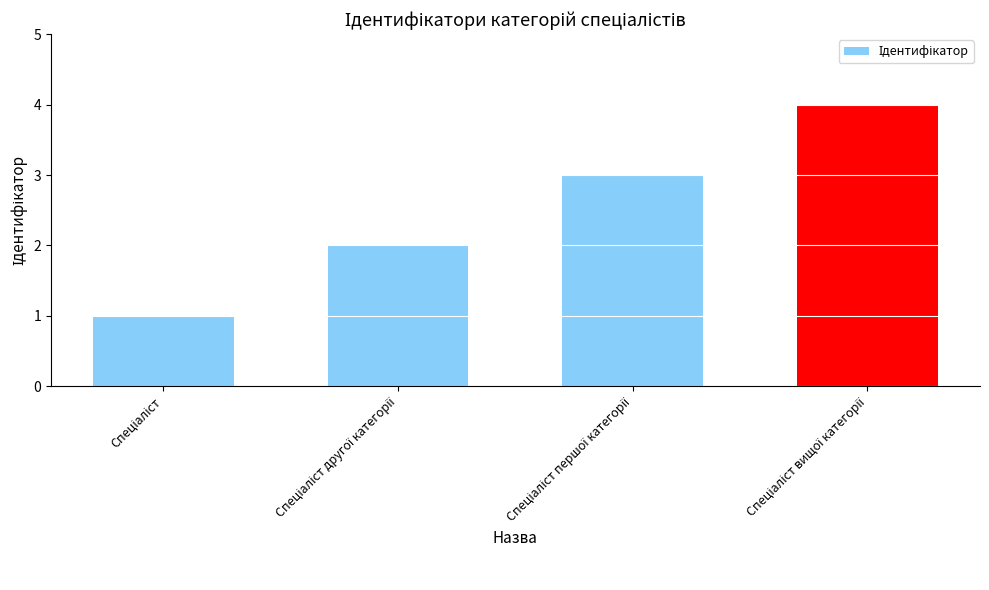

What is the sum of all values?

10